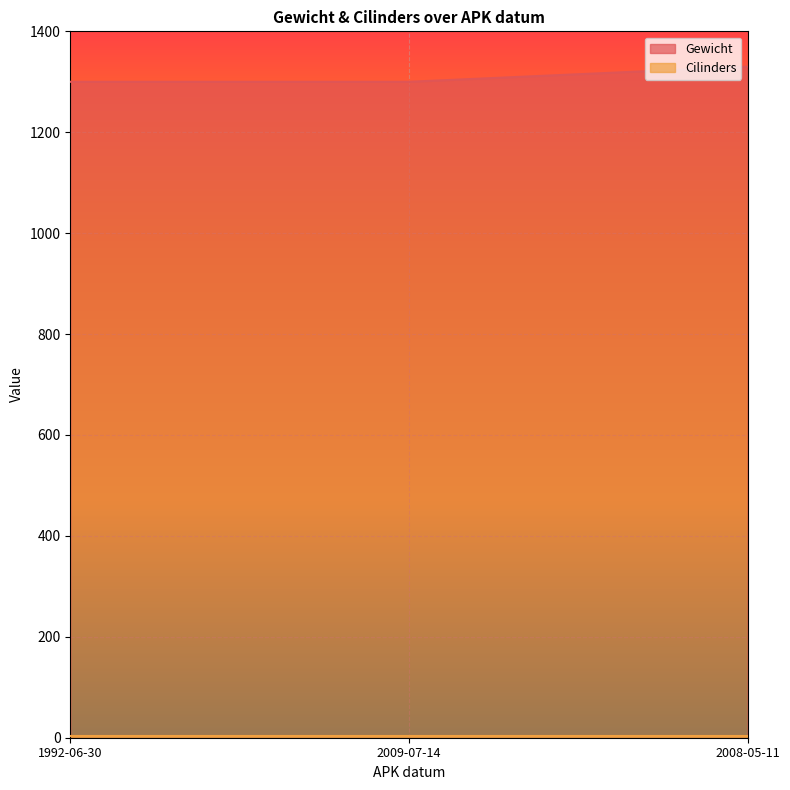

What is the value of the 3rd point from the left?

1330